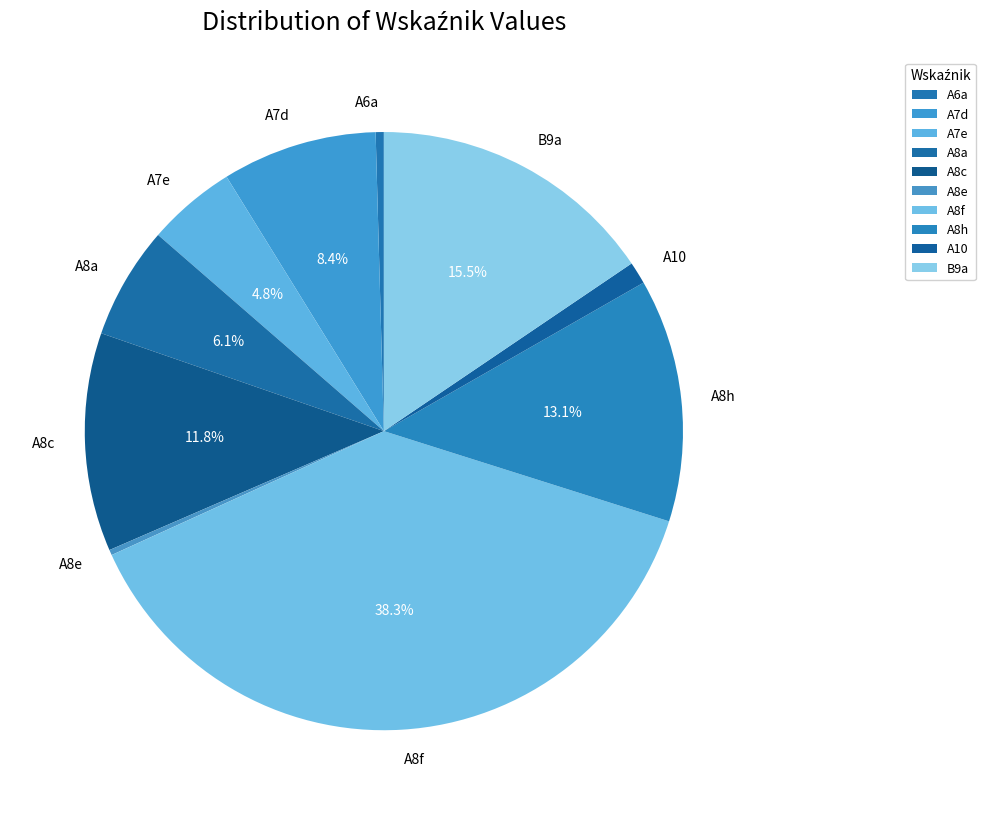

Combined, what portion of the pie is B9a and A8a?

21.6%